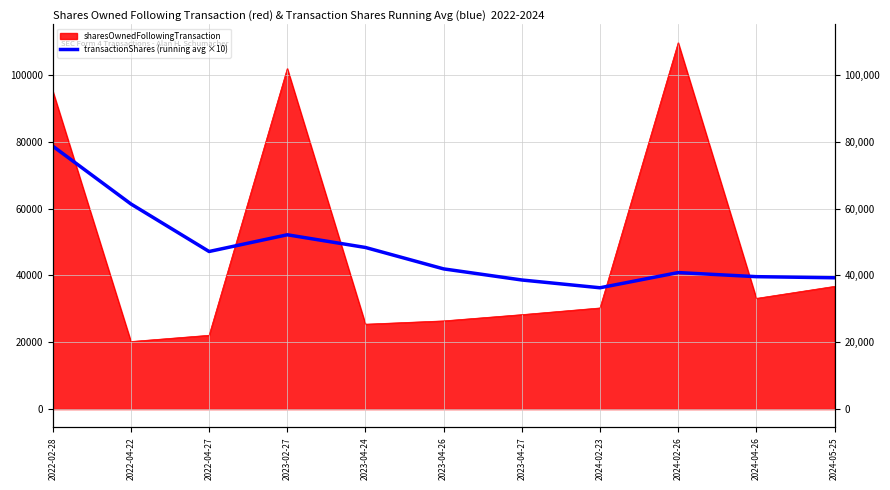

How many points are lower than both their immediate neighbors (excluding endpoints)?

2